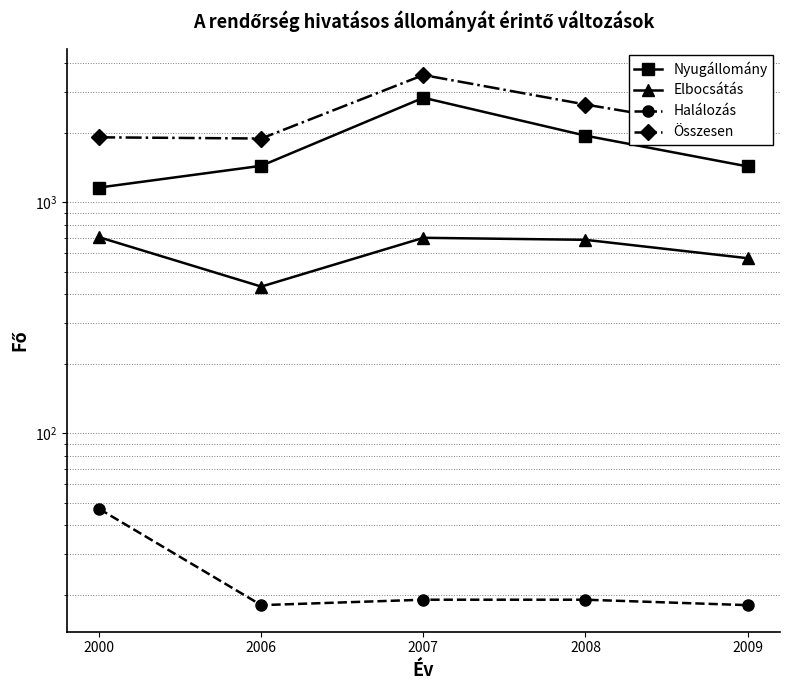

What is the difference between the highest and lowest values at 2000?

1862